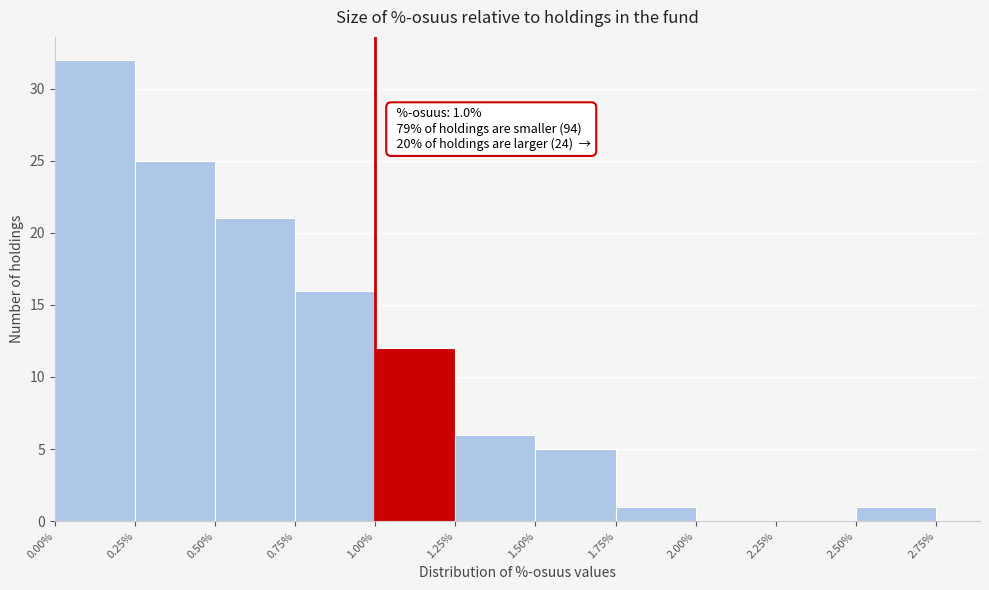

Over which range of the x-axis is the bar tallest?

0.00% to 0.25%